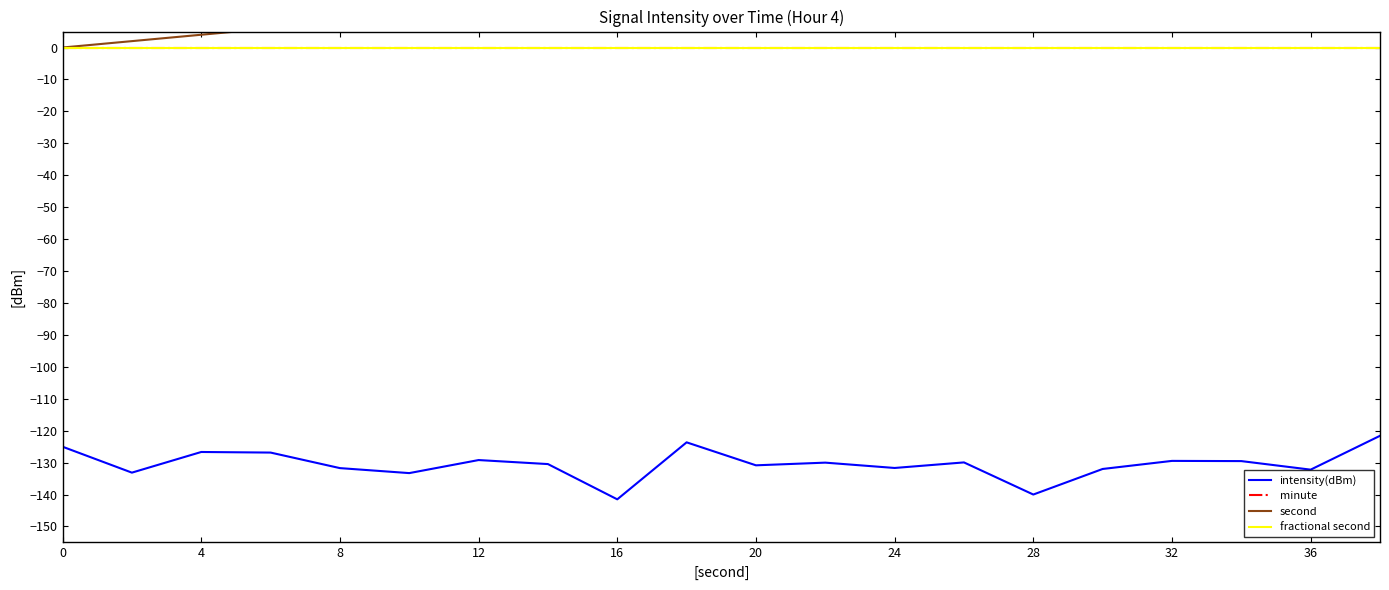

True or false: second has more than 0 points higher than both neighbors.

False